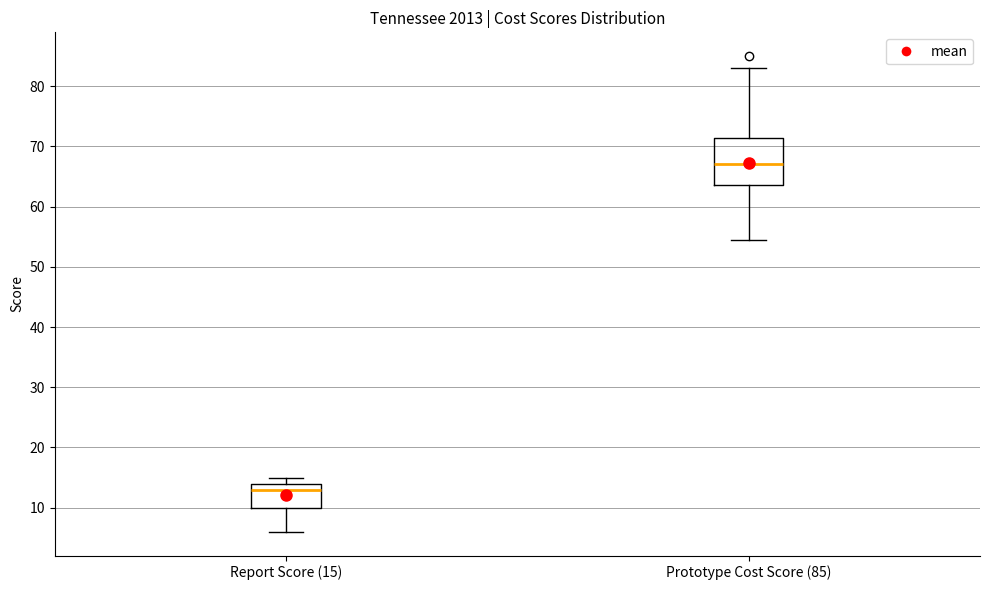

Reading left to right, read every box against the y-axis: the position of its median line, the range the box covers, and the ends of its whiskers. The values are not printed on the chart, so give them approximately, as read against the axis.

Report Score (15): median 13, box 10 to 14, whiskers 6 to 15
Prototype Cost Score (85): median 67, box 64 to 71, whiskers 55 to 83